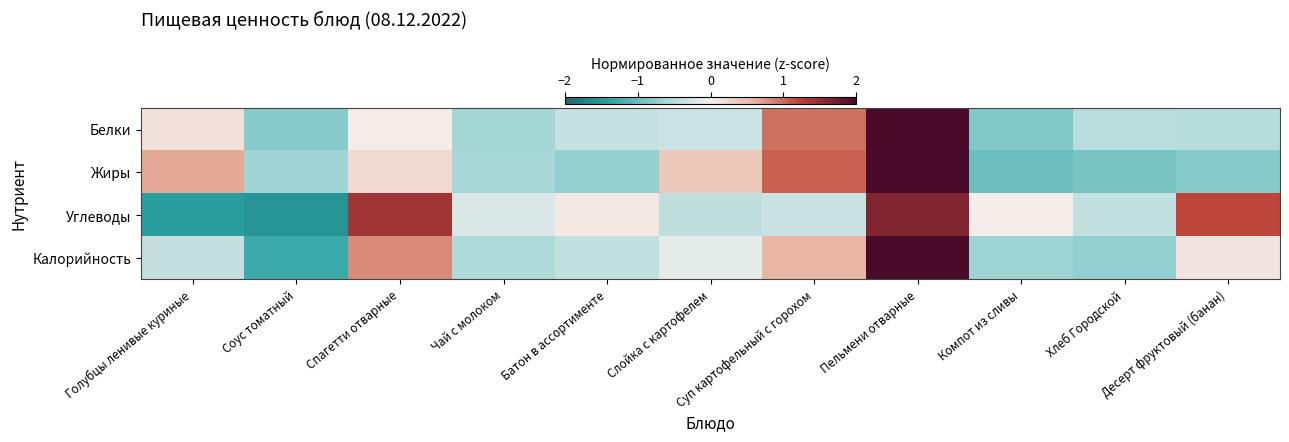

Reading left to right, extract all data points from this chart.

Белки: Голубцы ленивые куриные=0.1	Соус томатный=-0.8	Спагетти отварные=0.0	Чай с молоком=-0.6	Батон в ассортименте=-0.4	Слойка с картофелем=-0.3	Суп картофельный с горохом=1.0	Пельмени отварные=2.8	Компот из сливы=-0.9	Хлеб Городской=-0.5	Десерт фруктовый (банан)=-0.5
Жиры: Голубцы ленивые куриные=0.6	Соус томатный=-0.7	Спагетти отварные=0.2	Чай с молоком=-0.6	Батон в ассортименте=-0.7	Слойка с картофелем=0.4	Суп картофельный с горохом=1.1	Пельмени отварные=2.3	Компот из сливы=-1.0	Хлеб Городской=-0.9	Десерт фруктовый (банан)=-0.8
Углеводы: Голубцы ленивые куриные=-1.4	Соус томатный=-1.5	Спагетти отварные=1.4	Чай с молоком=-0.2	Батон в ассортименте=0.1	Слойка с картофелем=-0.4	Суп картофельный с горохом=-0.3	Пельмени отварные=1.6	Компот из сливы=0.0	Хлеб Городской=-0.4	Десерт фруктовый (банан)=1.2
Калорийность: Голубцы ленивые куриные=-0.4	Соус томатный=-1.3	Спагетти отварные=0.8	Чай с молоком=-0.5	Батон в ассортименте=-0.4	Слойка с картофелем=-0.1	Суп картофельный с горохом=0.6	Пельмени отварные=2.6	Компот из сливы=-0.7	Хлеб Городской=-0.7	Десерт фруктовый (банан)=0.1